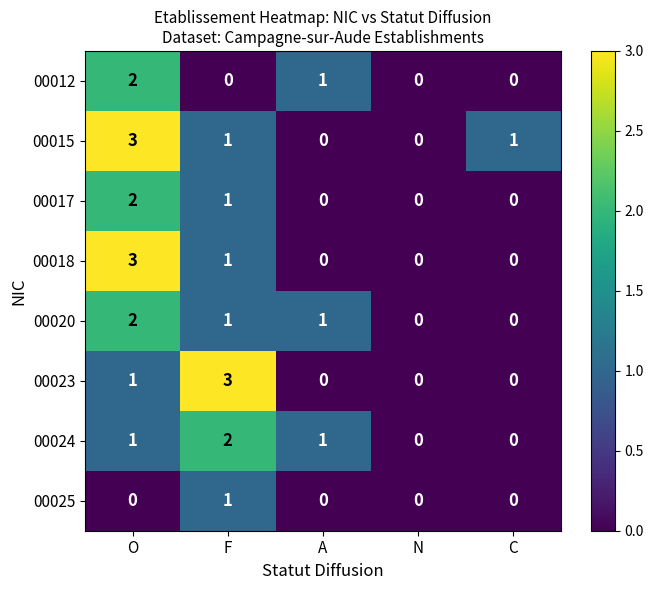

What is the highest value of the 00018 series?

3